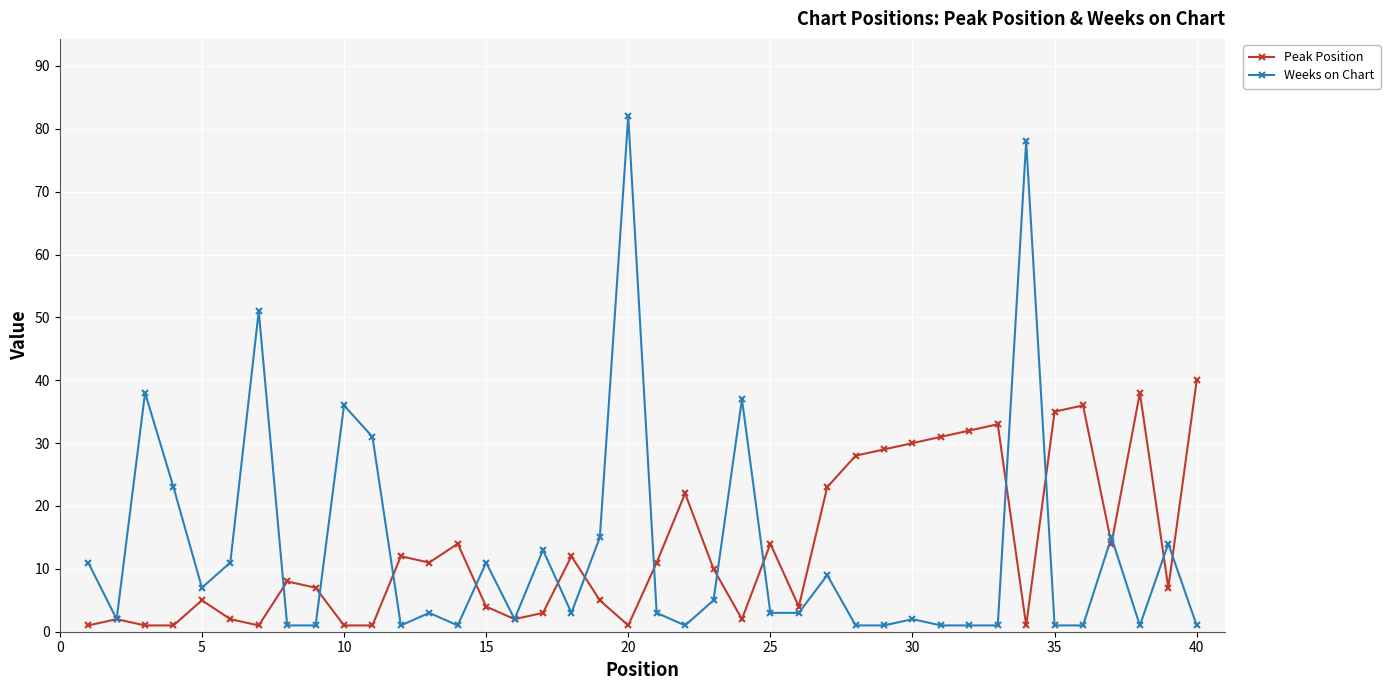

What is the highest value of the Weeks on Chart series?

82